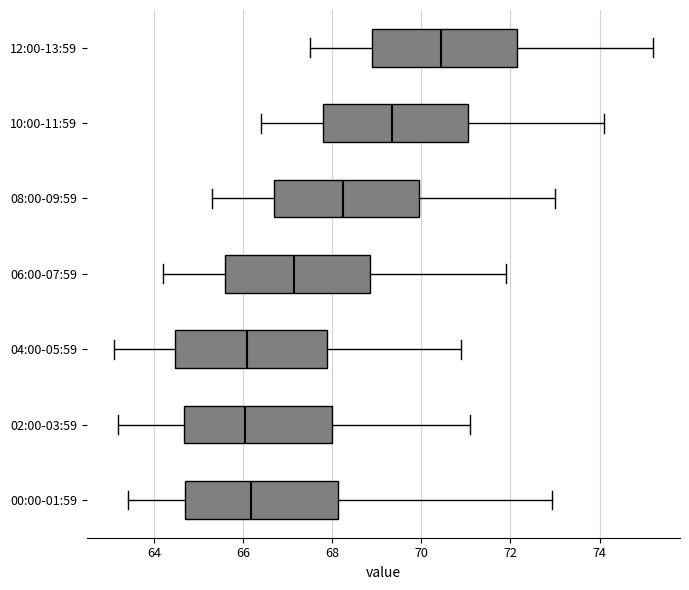

Reading bottom to top, transcribe this box plot: for each box, give where its median line is, the range the box spans, and where its two whiskers end, as read against the x-axis. The values are not printed on the chart, so give them approximately, as read against the axis.

00:00-01:59: median 66.2, box 64.6 to 68.2, whiskers 63.4 to 73.0
02:00-03:59: median 66.0, box 64.6 to 68.0, whiskers 63.2 to 71.2
04:00-05:59: median 66.2, box 64.4 to 67.8, whiskers 63.2 to 71.0
06:00-07:59: median 67.2, box 65.6 to 68.8, whiskers 64.2 to 72.0
08:00-09:59: median 68.2, box 66.8 to 70.0, whiskers 65.4 to 73.0
10:00-11:59: median 69.4, box 67.8 to 71.0, whiskers 66.4 to 74.2
12:00-13:59: median 70.4, box 69.0 to 72.2, whiskers 67.6 to 75.2